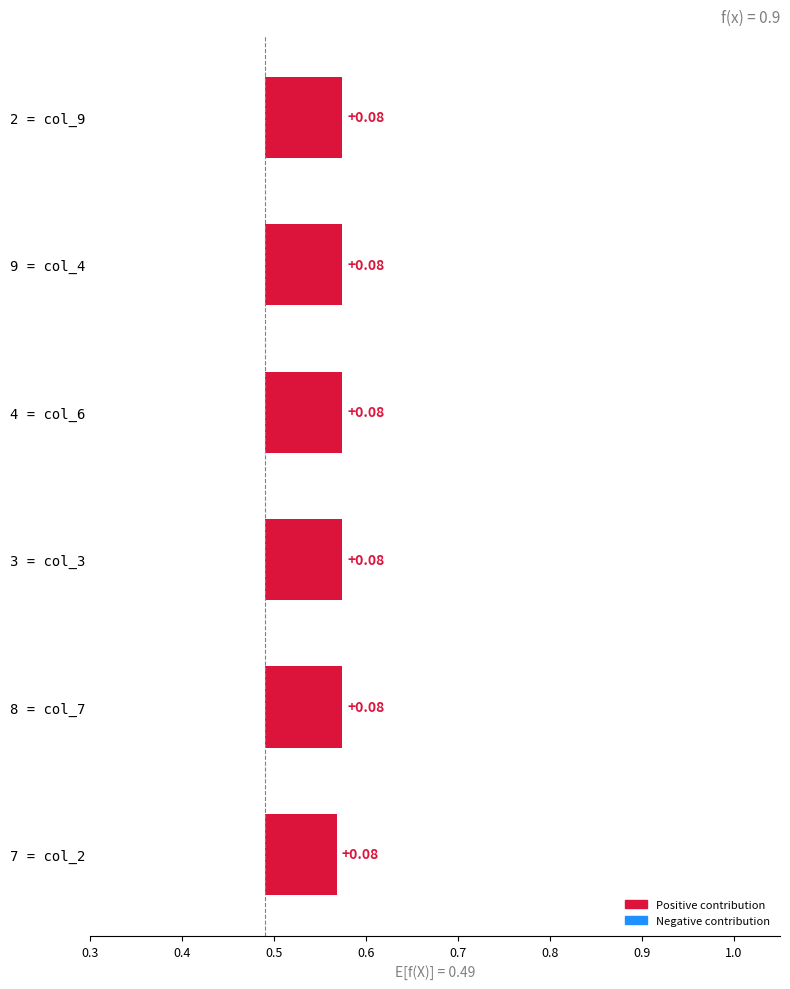

What is the maximum value shown in the chart?

0.1